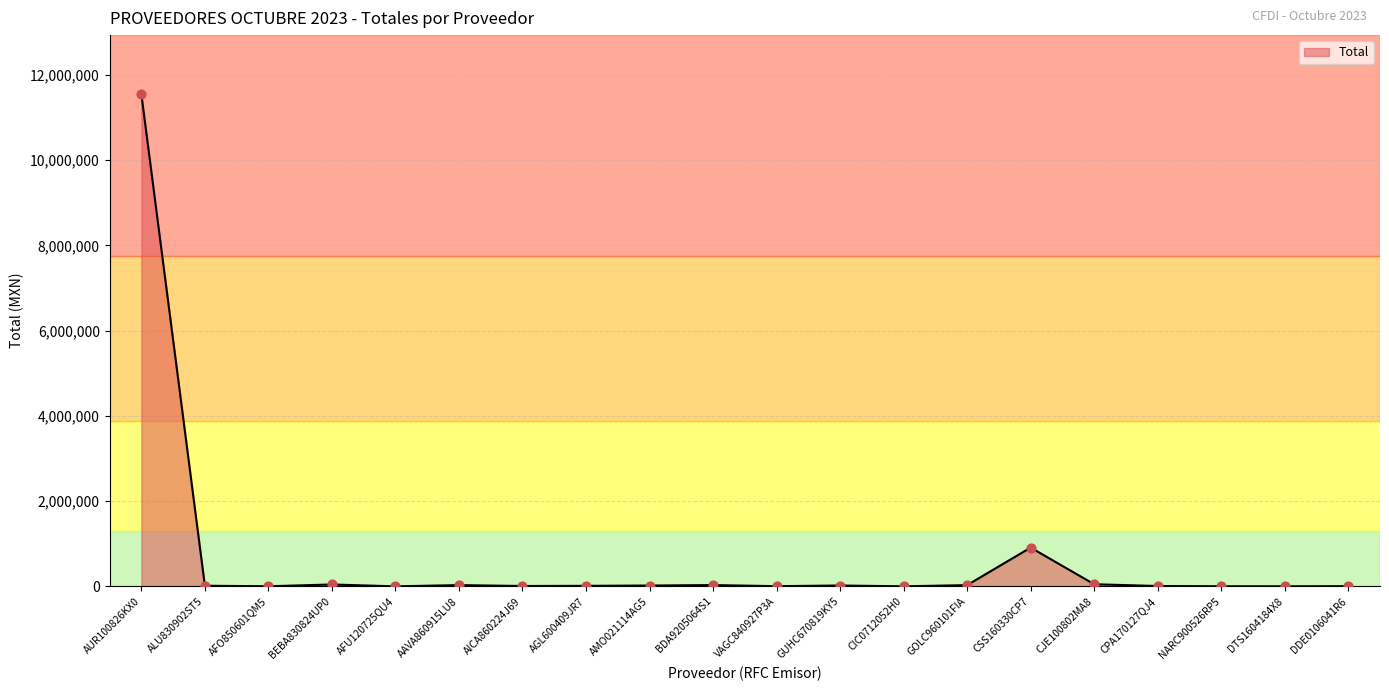

What is the change in value from CSS160330CP7 to DDE0106041R6?

-905026.6